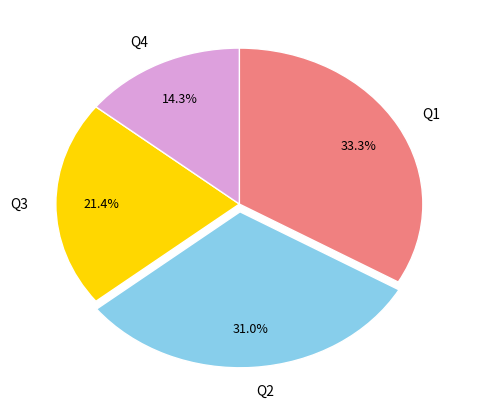

Approximately how many times larger is the value at Q2 compared to Q1?

0.9